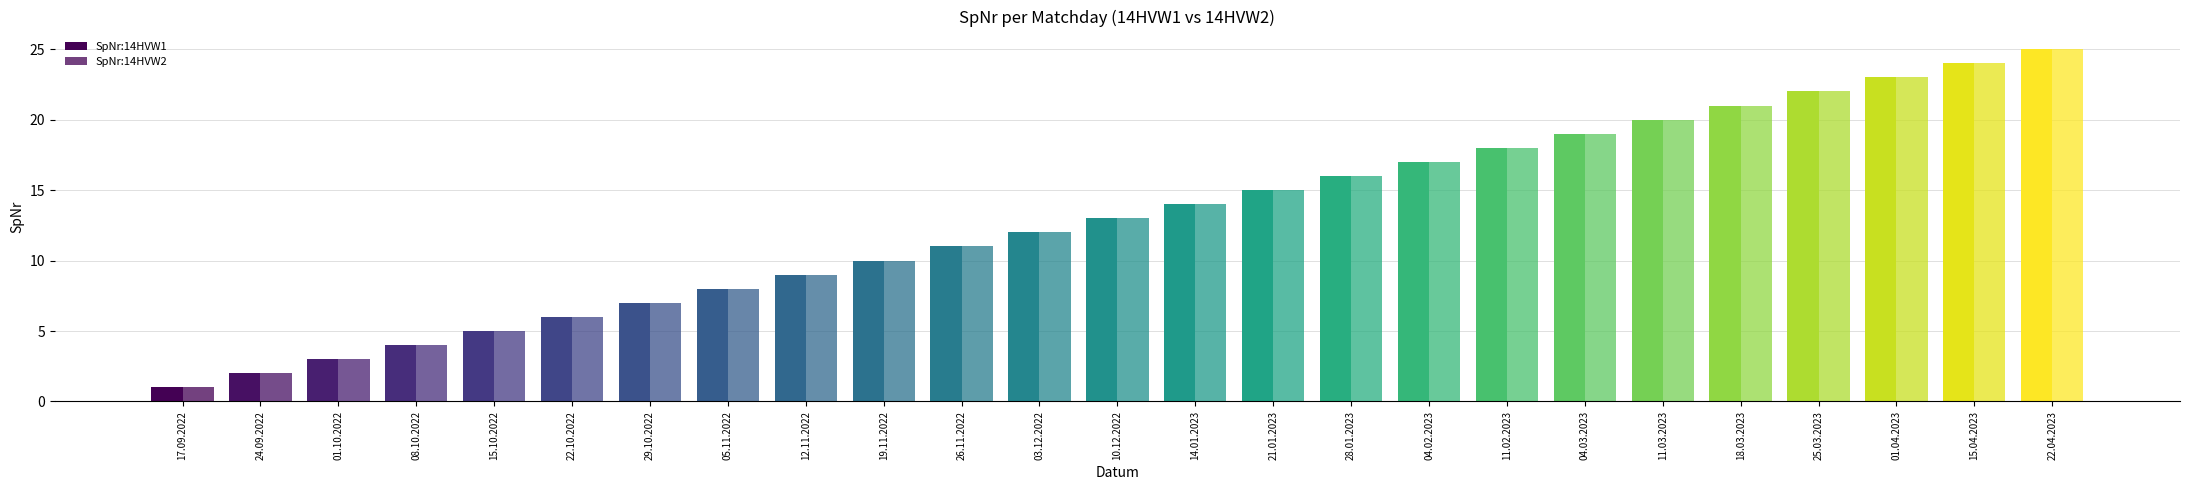

Read the SpNr:14HVW1 value at 19.11.2022.

10